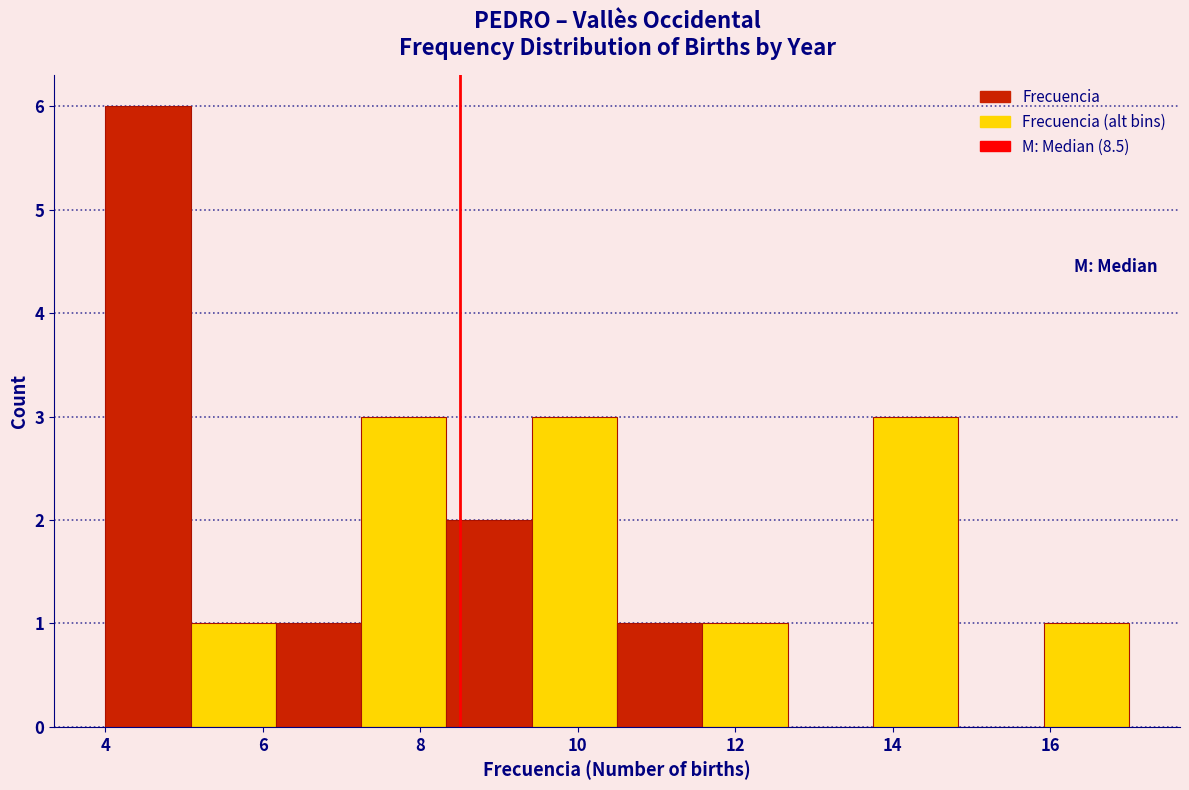

Over which range of the x-axis is the bar tallest?

4.0 to 5.0